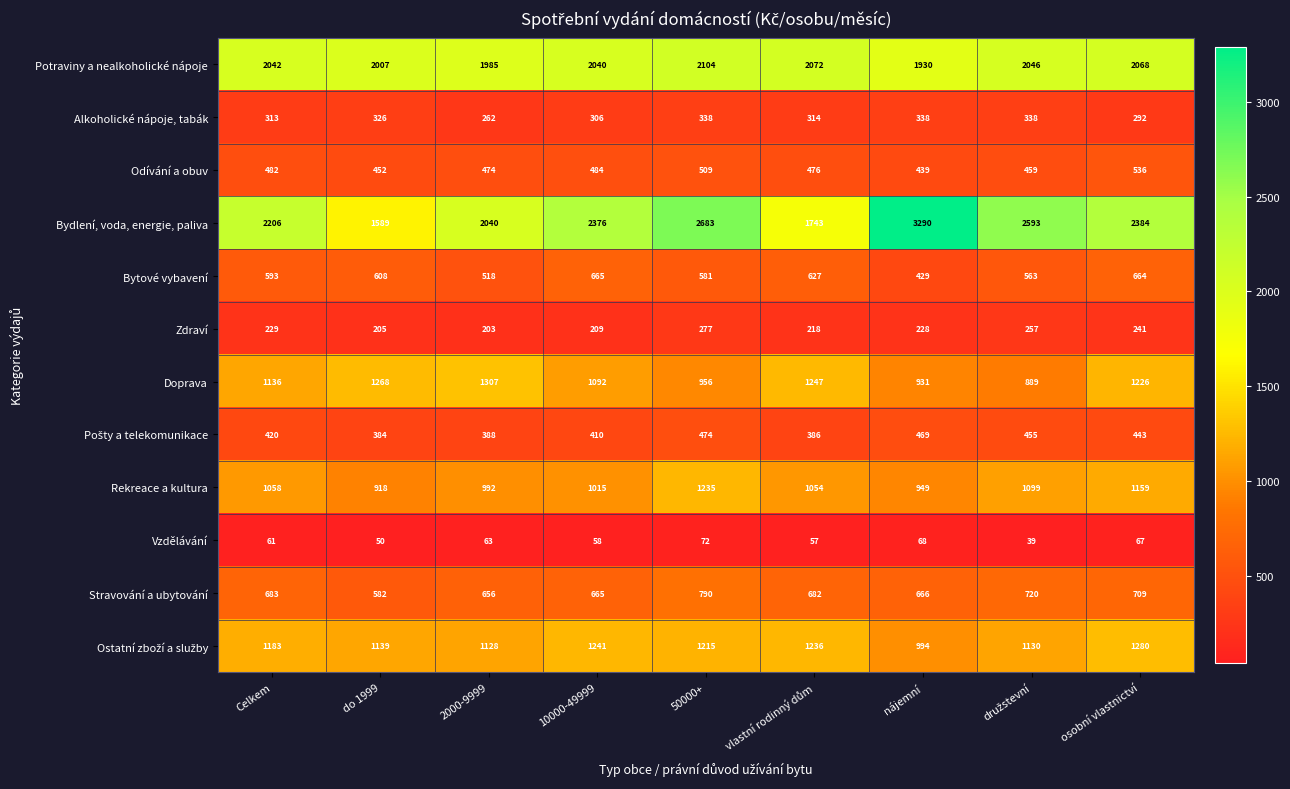

What is the spread (max minus min) of values at do 1999?

1957